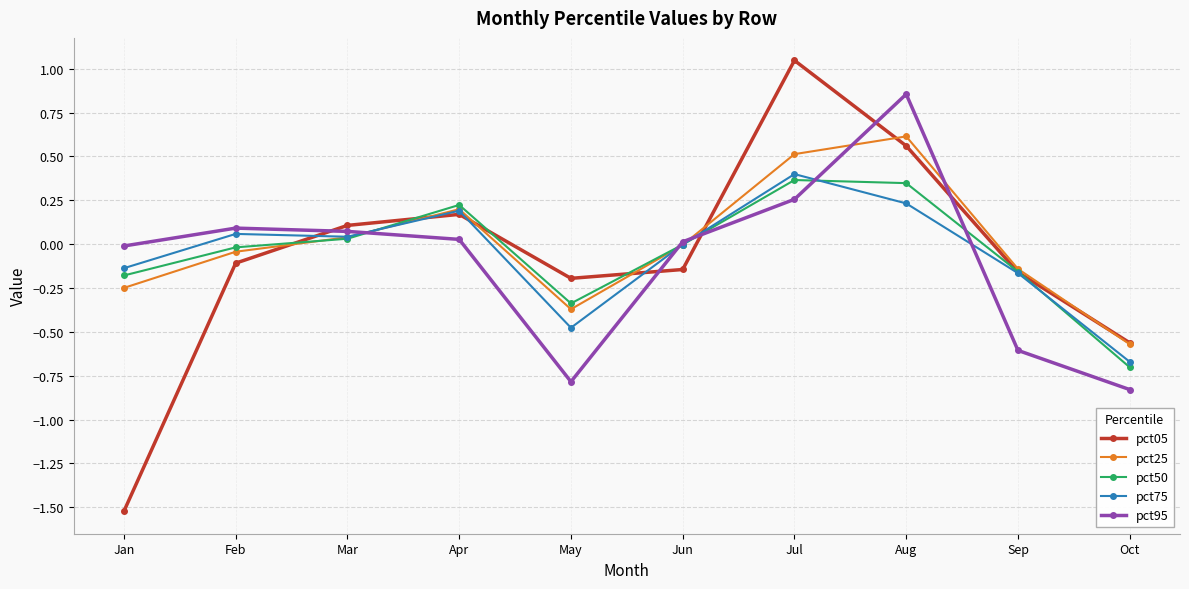

The pct25 series shows 0.3 at Apr. True or false?

False